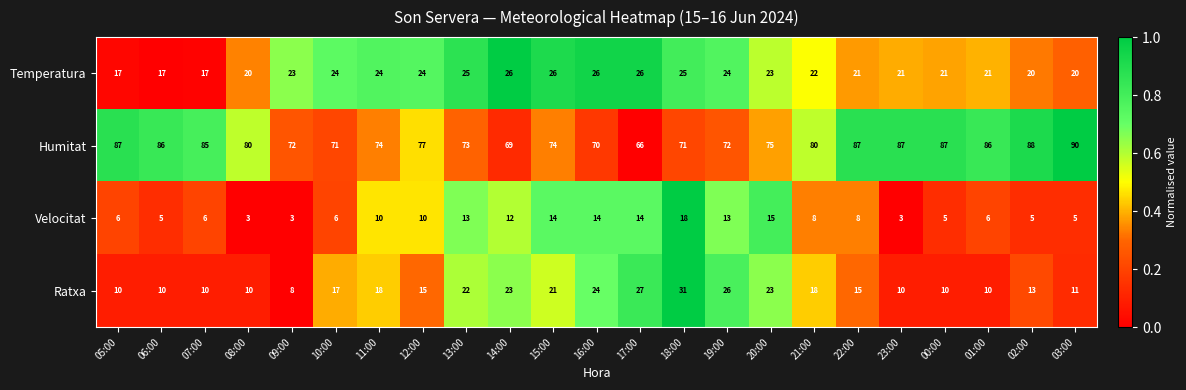

Is it true that Ratxa equals 8 at 15:00?

False